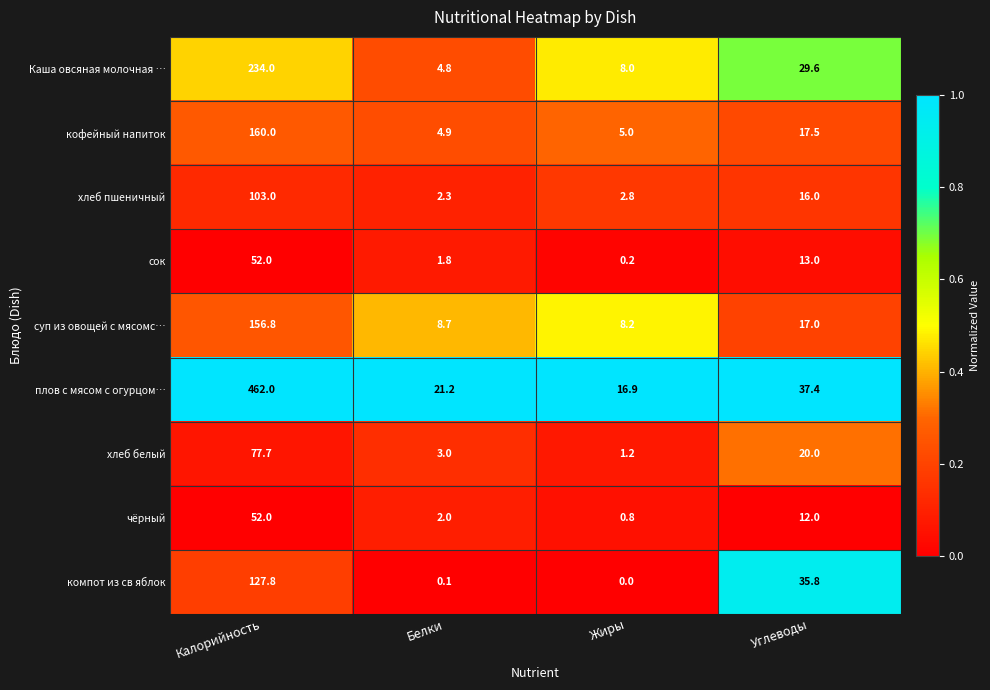

Is it true that хлеб пшеничный equals 16.0 at Углеводы?

True